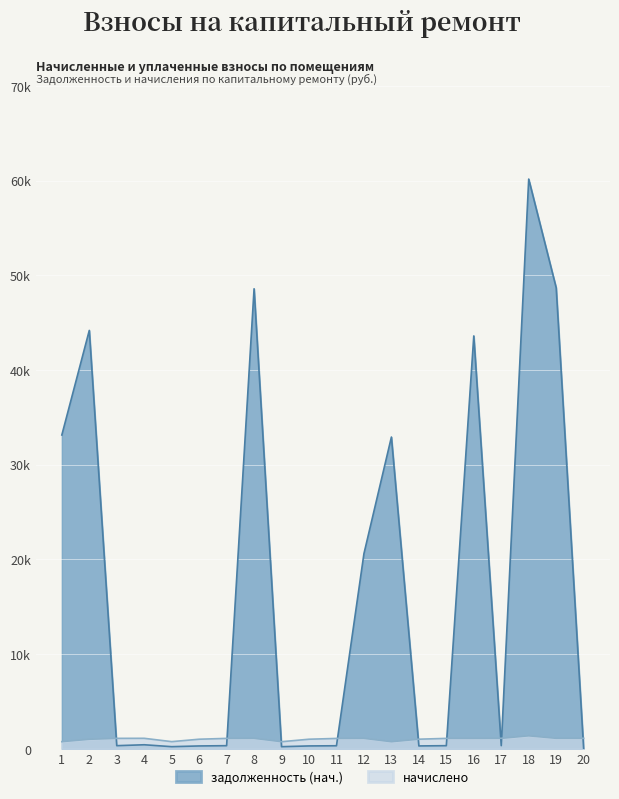

Which series changed the most between 18 and 20?

задолженность (нач.)